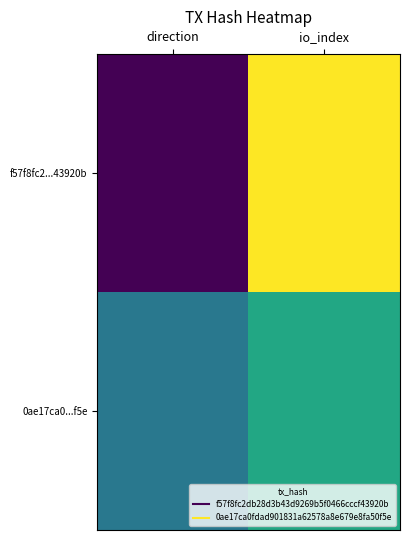

How many distinct data groups are displayed?

2